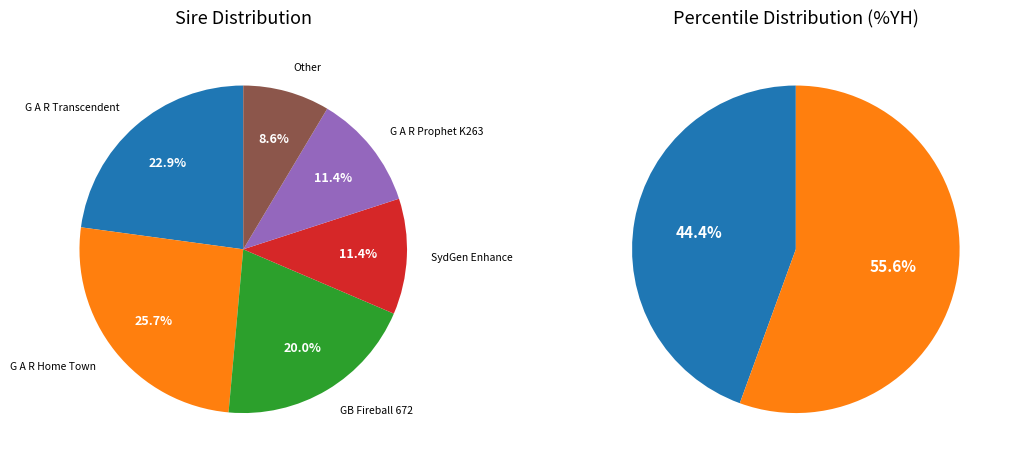

Which category has the smallest portion of the pie?

Other